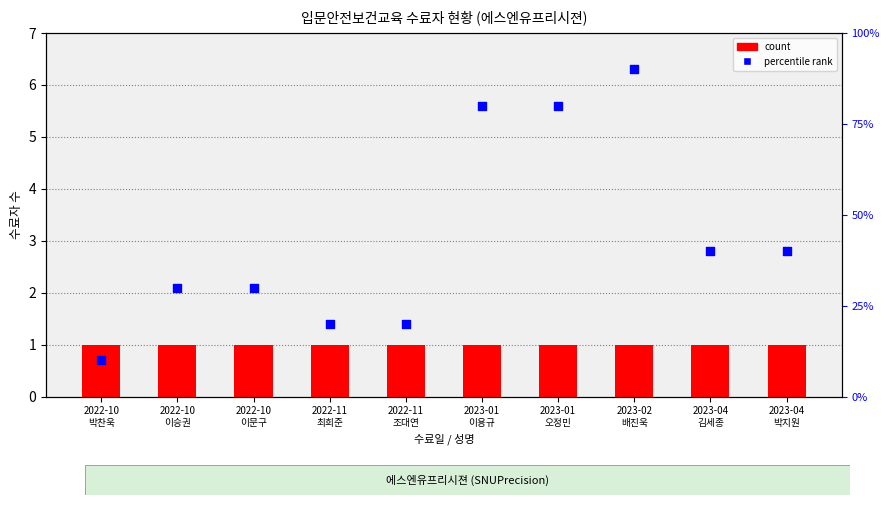

At which category is the sum across all series the highest?

2023-02
배진욱